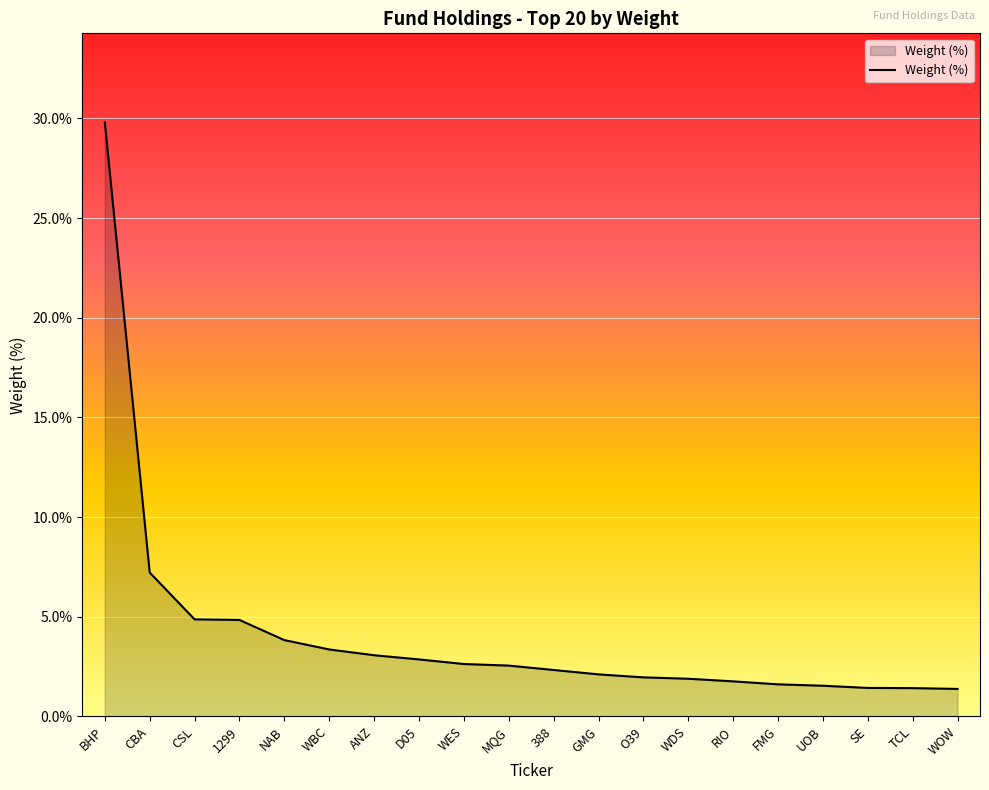

True or false: the data shows 5.5 at ANZ.

False